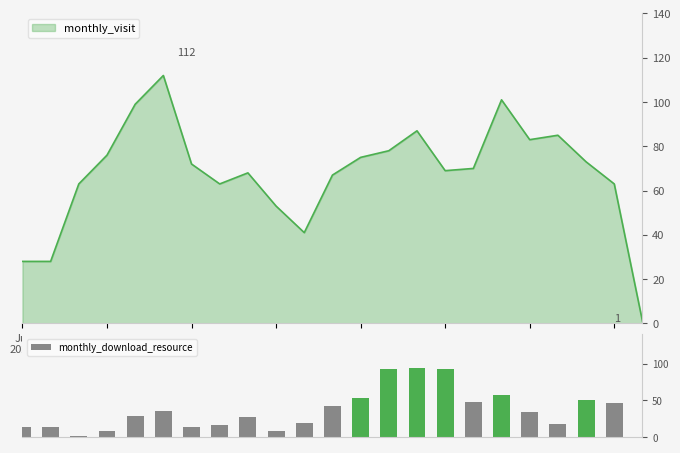

What is the highest value of the monthly_download_resource series?

94